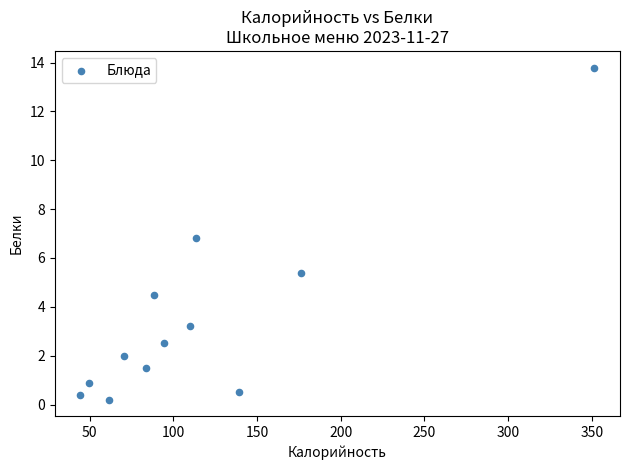

What is the range of Y values (max minus min)?

13.6